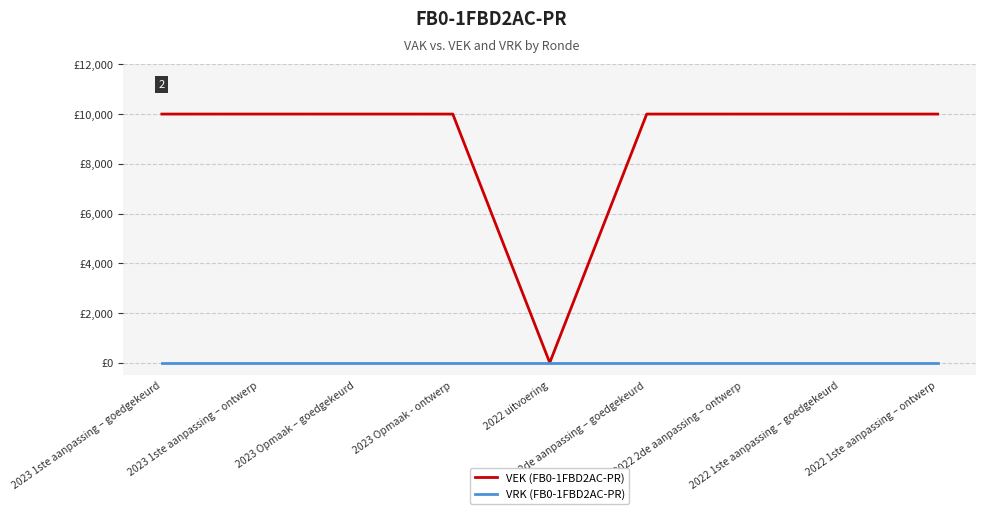

Does the chart have visible grid lines?

Yes